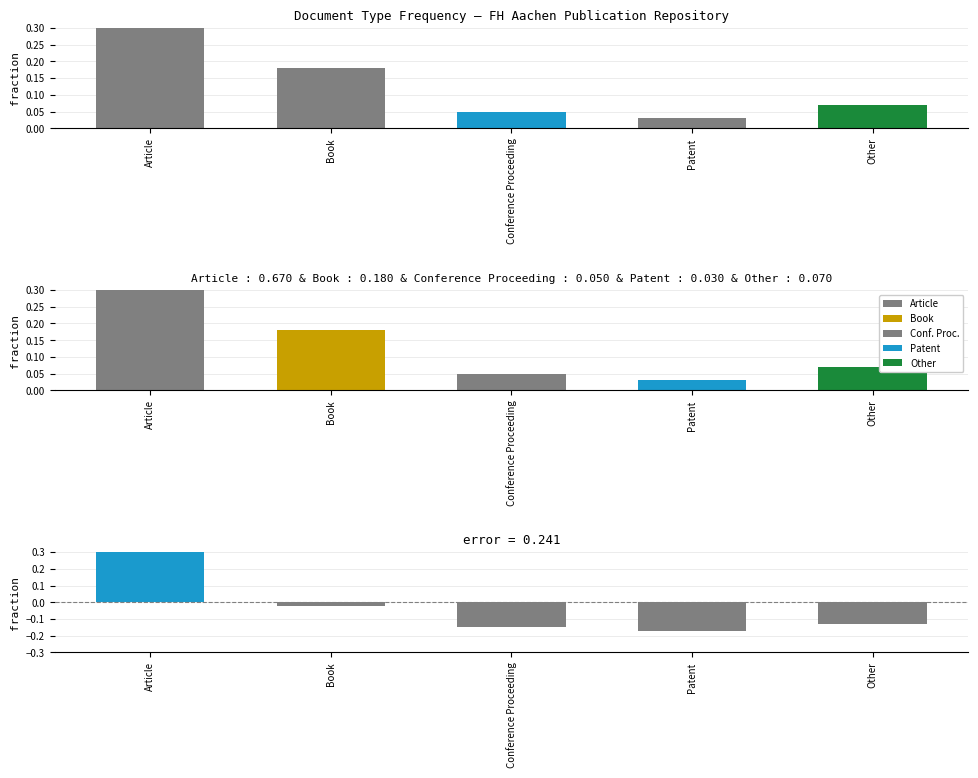

What is the difference between the second highest and second lowest values?

0.1